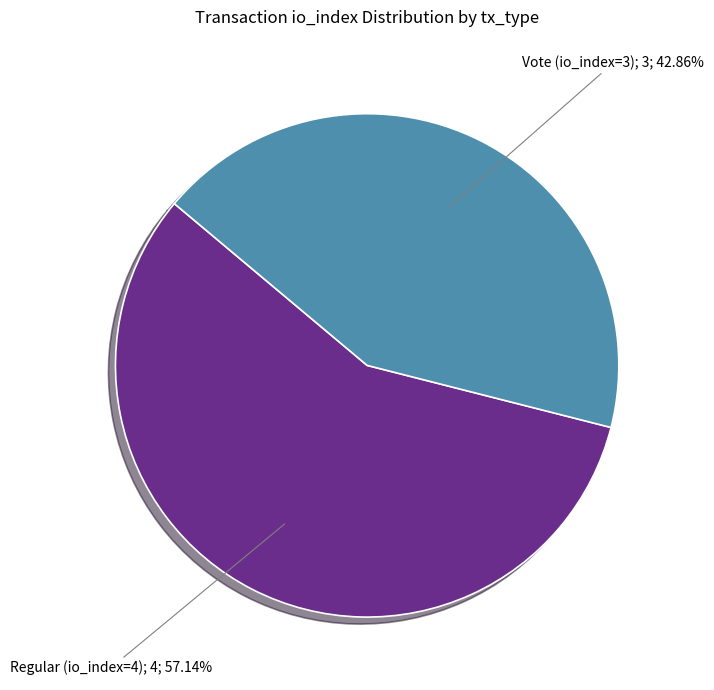

Is there a majority slice in this chart?

Yes